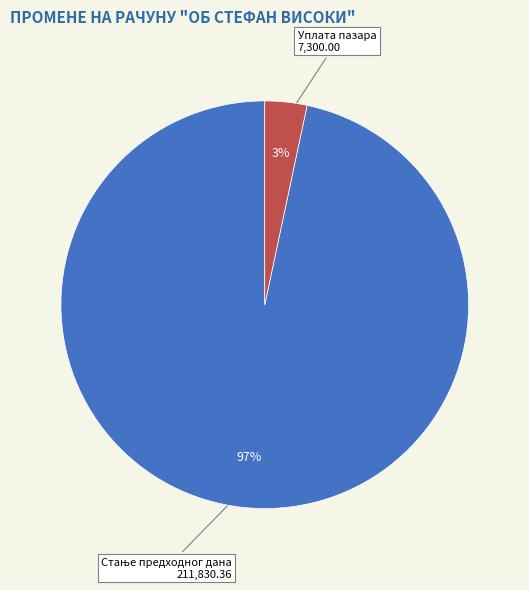

To the nearest percent, what is the average slice percentage?

50%